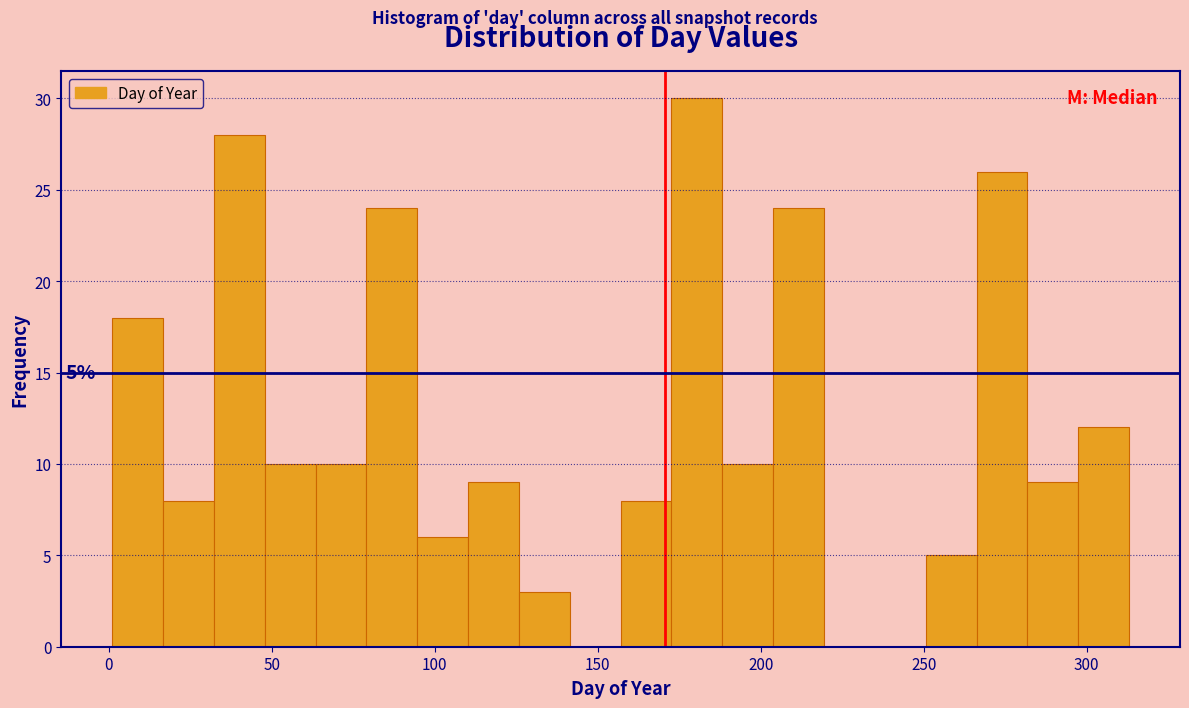

Read against the x-axis, roughly where is the centre of the tallest bar?

180